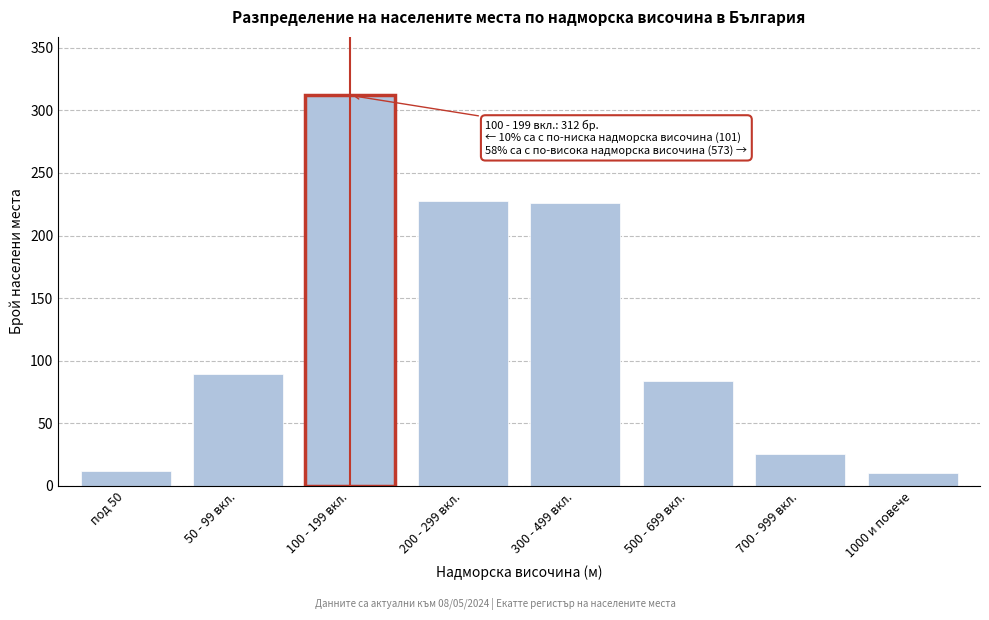

Reading right to left, transcribe all the data shown in this chart.

1000 и повече=10	700 - 999 вкл.=25	500 - 699 вкл.=84	300 - 499 вкл.=226	200 - 299 вкл.=228	100 - 199 вкл.=312	50 - 99 вкл.=89	под 50=12